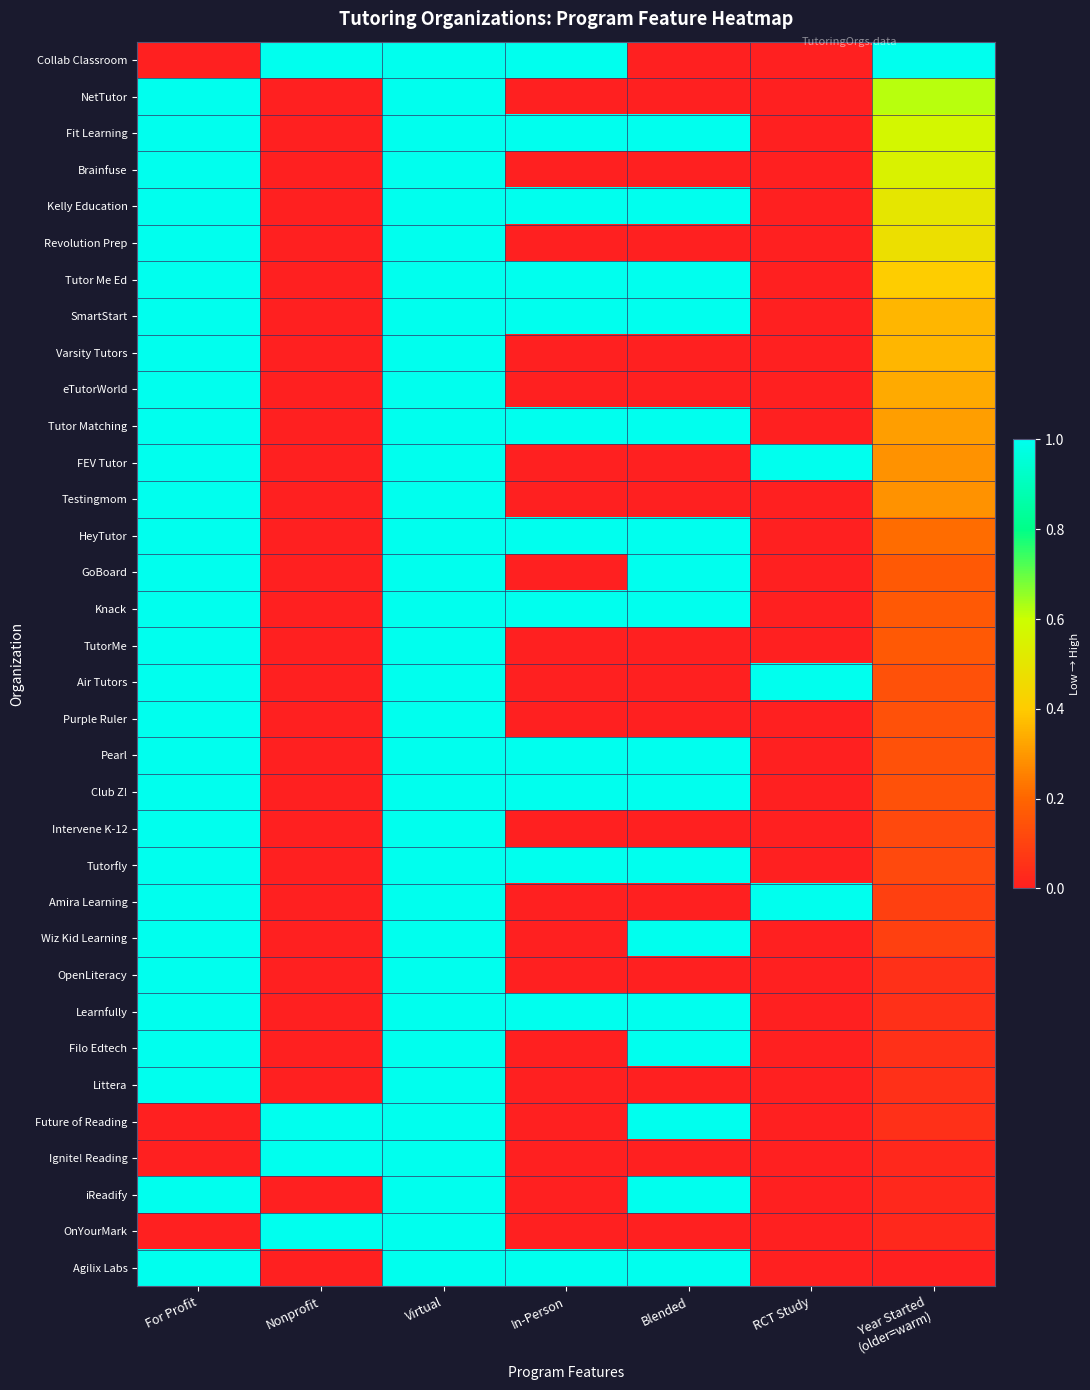

At which category does the chart reach its peak across all series?

Nonprofit